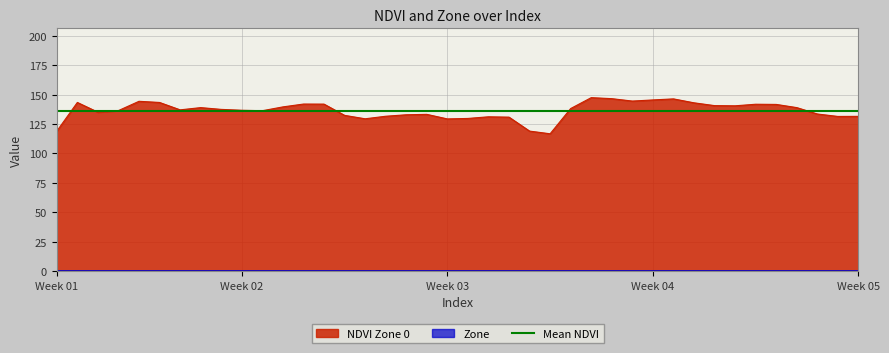

How many lines are shown in the chart?

1